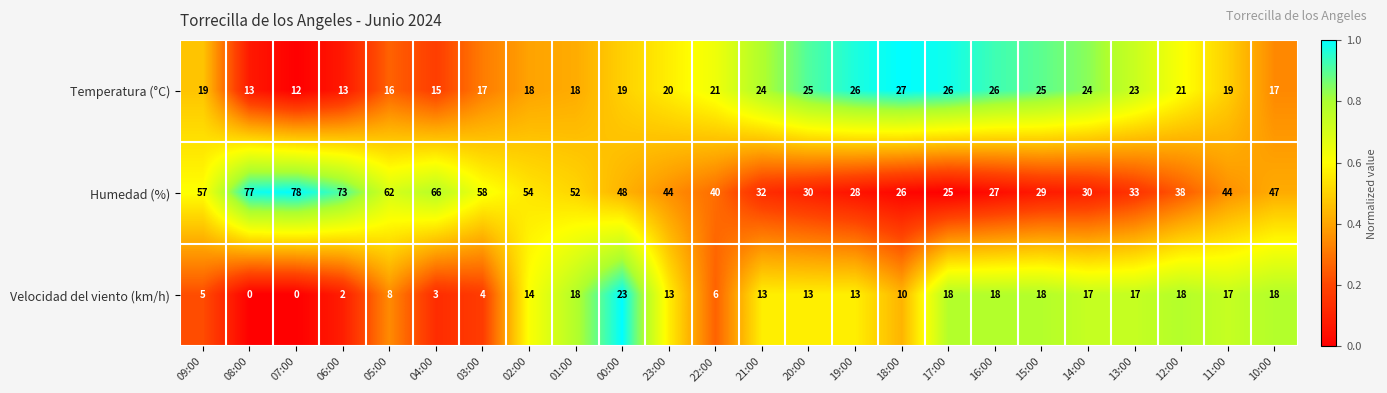

At 05:00, list the series in order from smallest to largest.

Velocidad del viento (km/h), Temperatura (°C), Humedad (%)